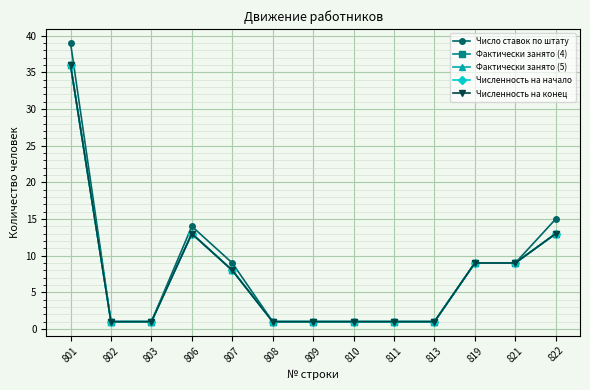

Between 819 and 822, which is larger?

822